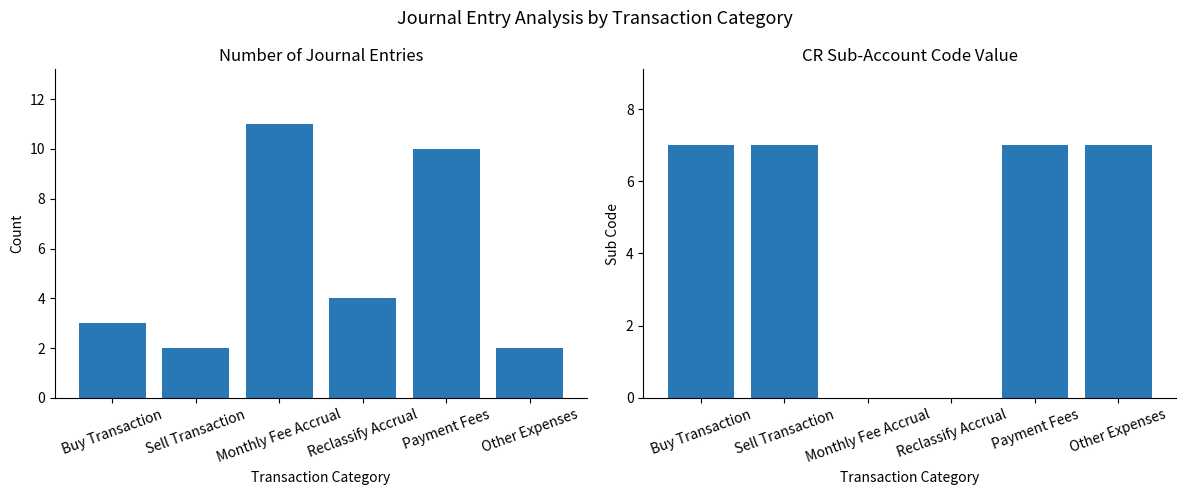

List the series in order of their overall mean, highest first.

Entry Count, CR Sub Code